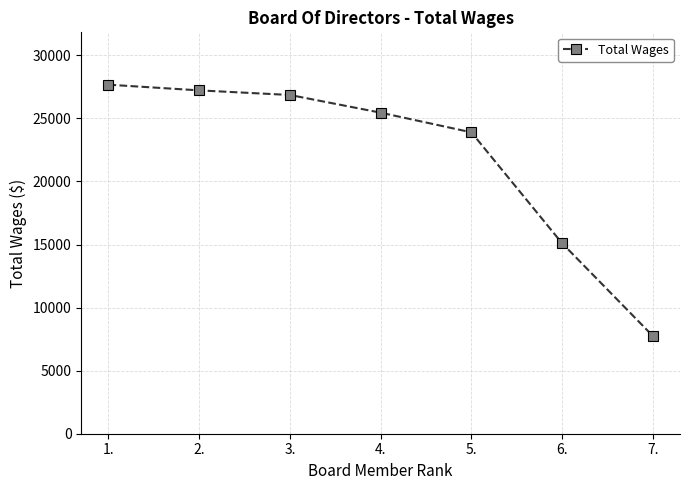

At which category does the chart reach its peak across all series?

1.